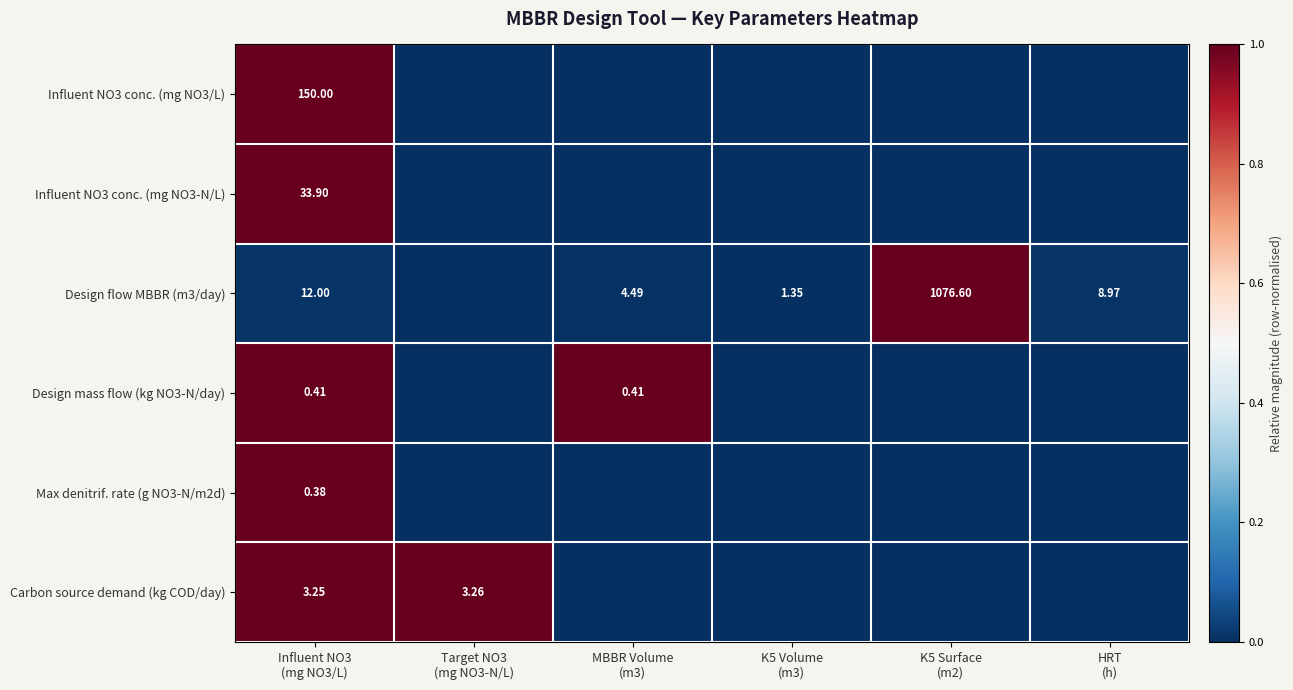

Rank the series at Influent NO3
(mg NO3/L) from highest to lowest value.

Influent NO3 conc. (mg NO3/L), Influent NO3 conc. (mg NO3-N/L), Design flow MBBR (m3/day), Carbon source demand (kg COD/day), Design mass flow (kg NO3-N/day), Max denitrif. rate (g NO3-N/m2d)